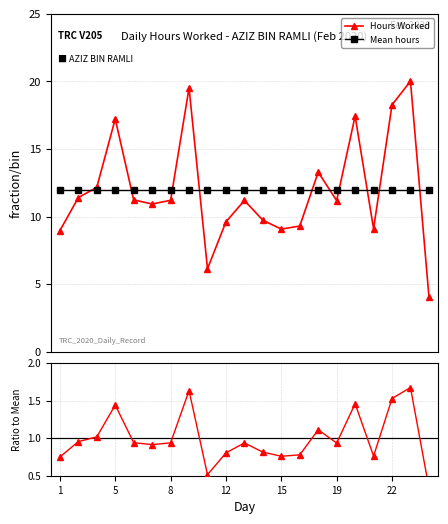

What is the value of the Hours Worked point at the 14th from the left?

9.3